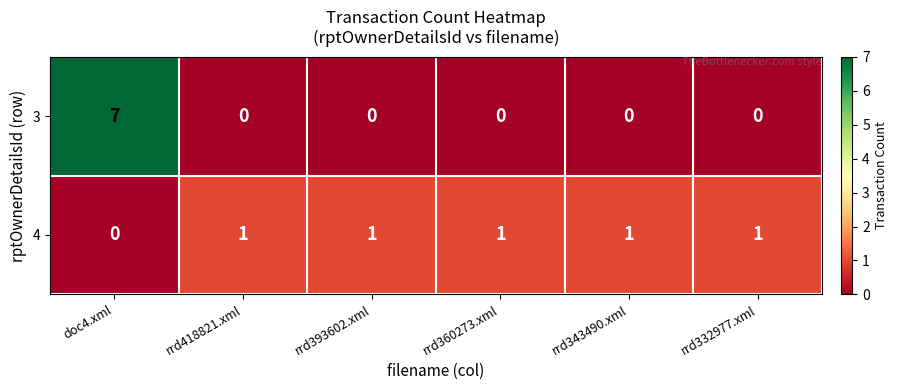

At how many categories does at least one series exceed 5?

1